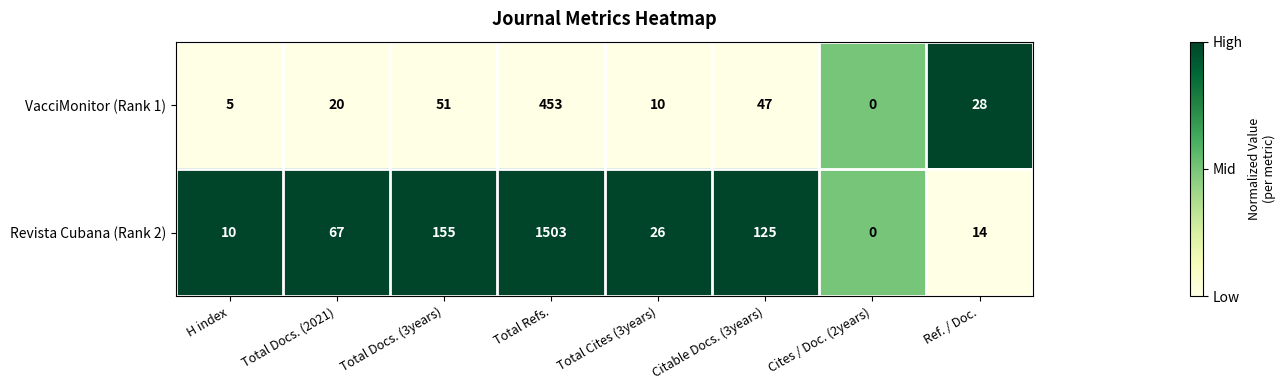

What is the total value across all series at Total Docs. (3years)?

206